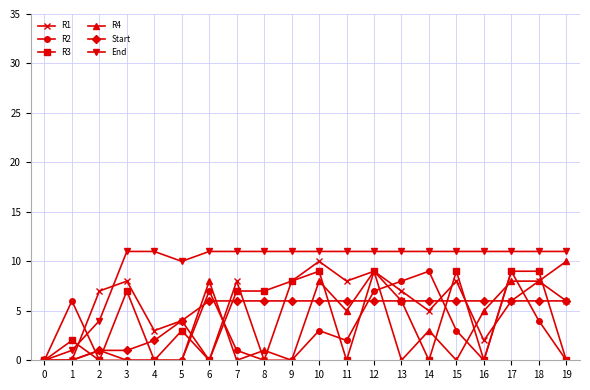

What is the sum of all End values?

191